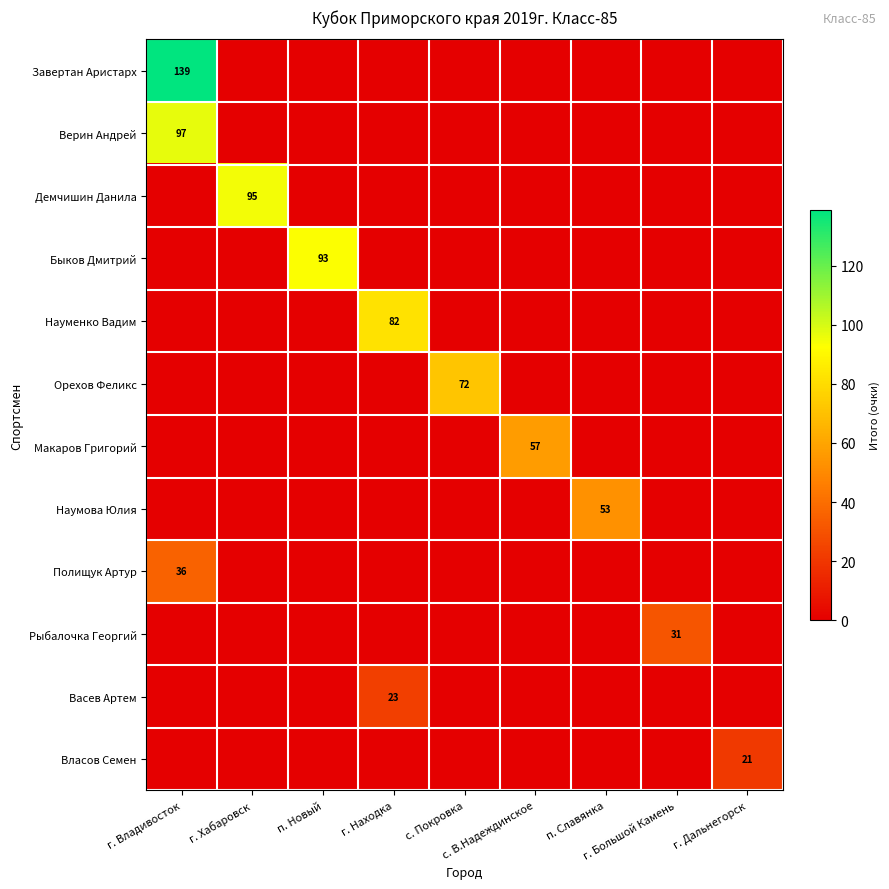

Is the value of Демчишин Данила at с. В.Надеждинское greater than the value of Завертан Аристарх at с. В.Надеждинское?

No